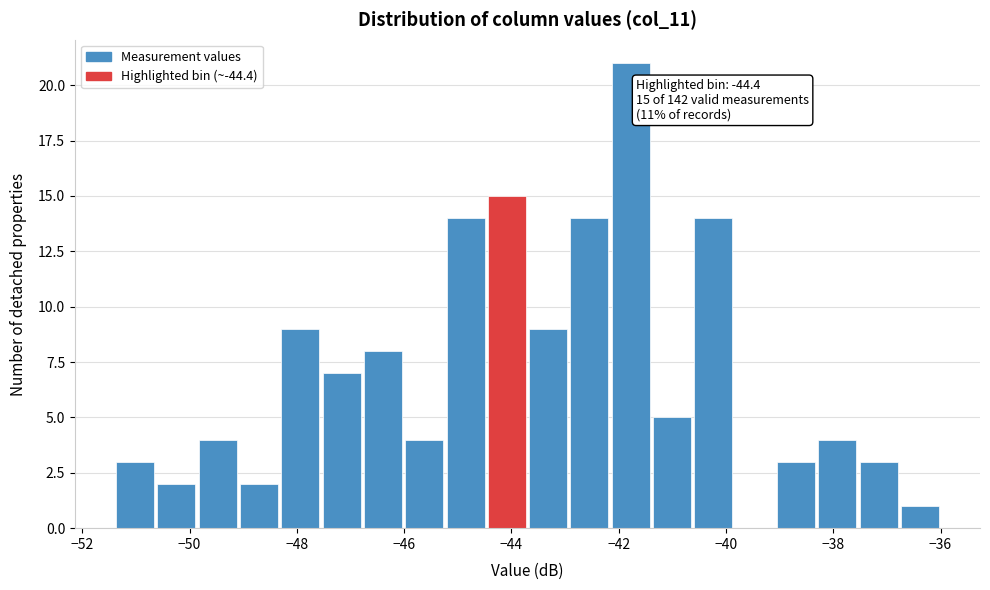

Read against the x-axis, roughly where is the centre of the tallest bar?

-41.8